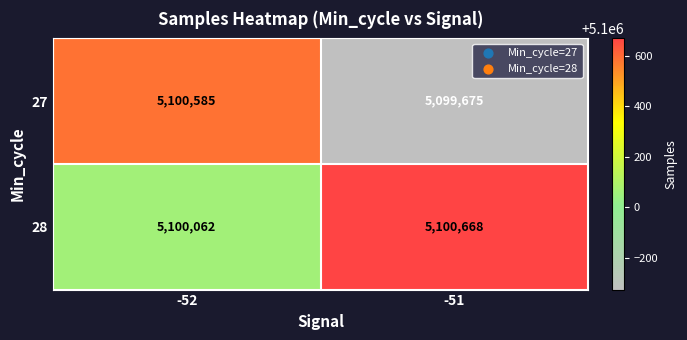

Read the 28 value at -51.

5100668